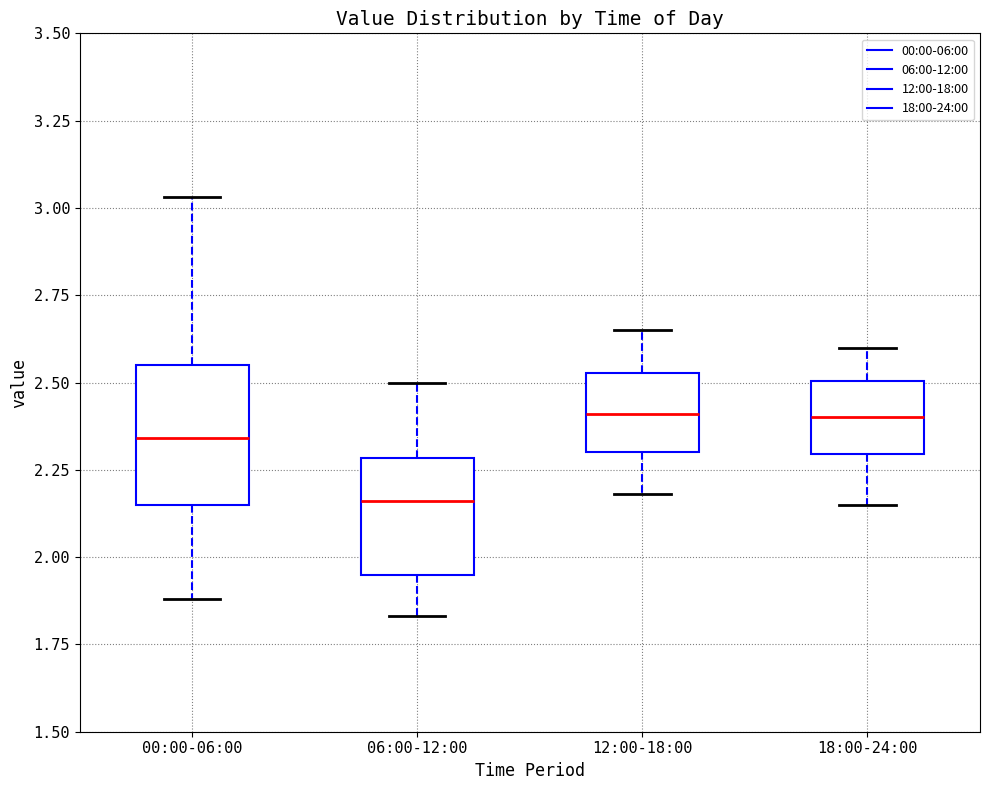

Where is the lower edge of the box for 06:00-12:00 on the y-axis? The values are not printed on the chart, so give them approximately, as read against the axis.

1.95